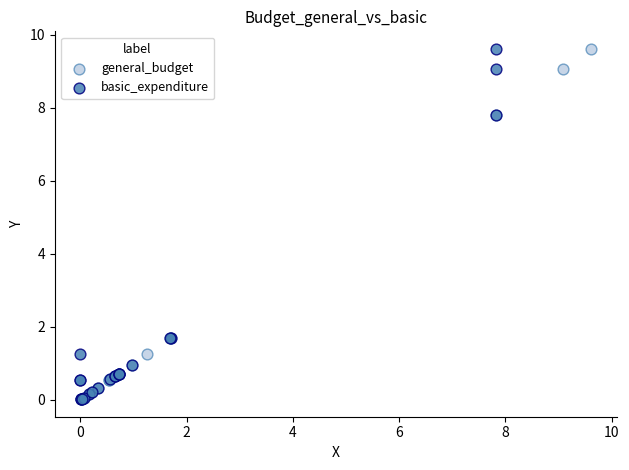

What are all the series names shown in the legend?

general_budget, basic_expenditure